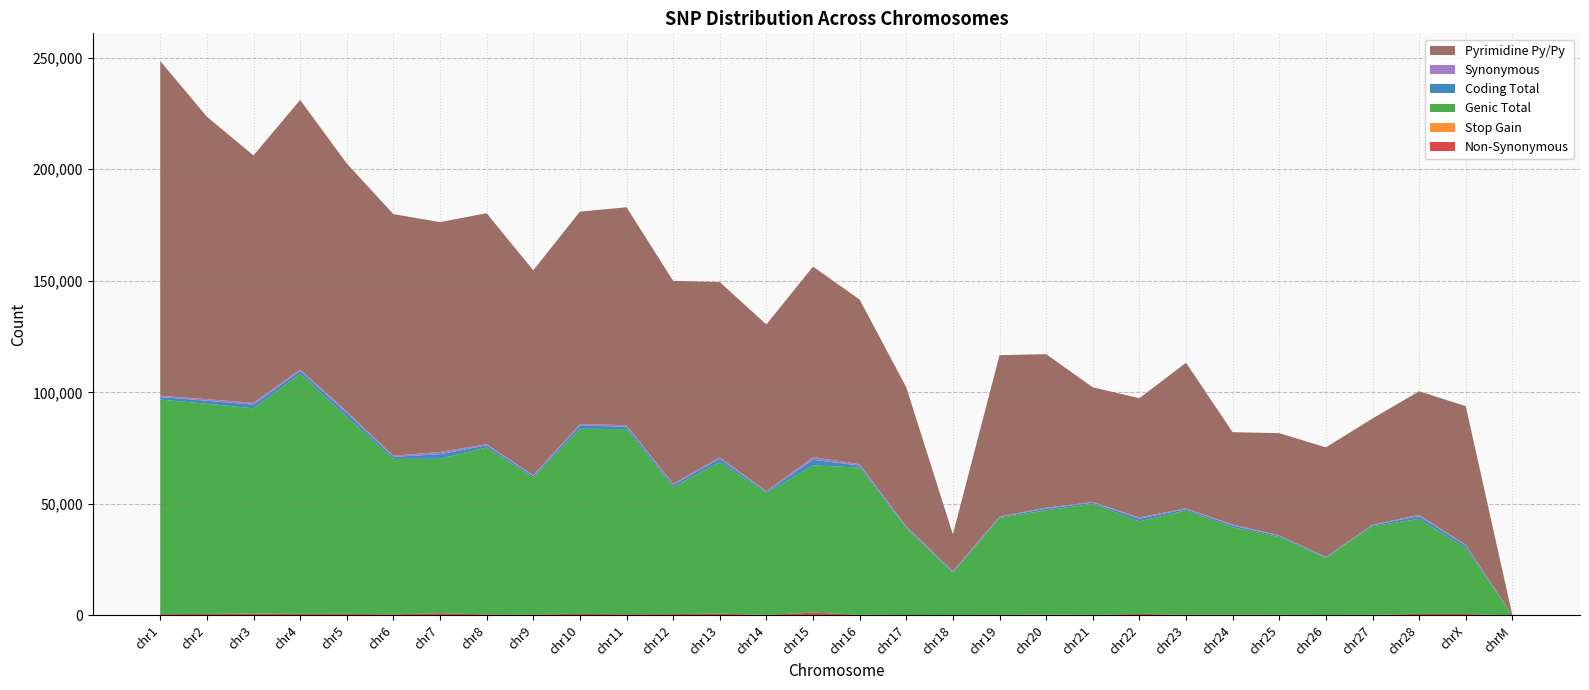

Reading left to right, what are all the values shown in this chart?

Non-Synonymous: chr1=559	chr2=630	chr3=823	chr4=649	chr5=684	chr6=448	chr7=985	chr8=416	chr9=392	chr10=636	chr11=516	chr12=579	chr13=770	chr14=218	chr15=1228	chr16=291	chr17=133	chr18=176	chr19=180	chr20=400	chr21=223	chr22=633	chr23=268	chr24=344	chr25=280	chr26=141	chr27=247	chr28=624	chrX=613	chrM=8
Stop Gain: chr1=17	chr2=13	chr3=21	chr4=22	chr5=8	chr6=19	chr7=19	chr8=8	chr9=6	chr10=15	chr11=16	chr12=9	chr13=26	chr14=4	chr15=30	chr16=8	chr17=2	chr18=1	chr19=7	chr20=18	chr21=6	chr22=12	chr23=9	chr24=3	chr25=5	chr26=3	chr27=8	chr28=14	chrX=24	chrM=0
Genic Total: chr1=96158	chr2=94251	chr3=91997	chr4=107618	chr5=88416	chr6=69658	chr7=69209	chr8=74860	chr9=61320	chr10=82990	chr11=82980	chr12=56854	chr13=67964	chr14=54690	chr15=65977	chr16=65968	chr17=38984	chr18=18856	chr19=43460	chr20=46696	chr21=49779	chr22=41475	chr23=46830	chr24=39144	chr25=34801	chr26=25580	chr27=39713	chr28=42610	chrX=29499	chrM=13
Coding Total: chr1=1154	chr2=1341	chr3=1655	chr4=1315	chr5=1531	chr6=942	chr7=2040	chr8=958	chr9=765	chr10=1380	chr11=1146	chr12=1039	chr13=1454	chr14=481	chr15=2510	chr16=904	chr17=491	chr18=461	chr19=426	chr20=787	chr21=528	chr22=1228	chr23=582	chr24=802	chr25=532	chr26=312	chr27=486	chr28=1226	chrX=1082	chrM=12
Synonymous: chr1=578	chr2=698	chr3=809	chr4=644	chr5=839	chr6=474	chr7=1036	chr8=534	chr9=366	chr10=728	chr11=614	chr12=450	chr13=657	chr14=259	chr15=1252	chr16=605	chr17=356	chr18=284	chr19=239	chr20=368	chr21=299	chr22=581	chr23=305	chr24=454	chr25=247	chr26=168	chr27=231	chr28=586	chrX=443	chrM=4
Pyrimidine Py/Py: chr1=150060	chr2=126648	chr3=110889	chr4=120840	chr5=111124	chr6=108361	chr7=103016	chr8=103536	chr9=91851	chr10=95262	chr11=97707	chr12=91057	chr13=78570	chr14=74762	chr15=85388	chr16=73801	chr17=62285	chr18=16544	chr19=72351	chr20=68856	chr21=51417	chr22=53443	chr23=65275	chr24=41383	chr25=45829	chr26=49114	chr27=47591	chr28=55412	chrX=62135	chrM=11